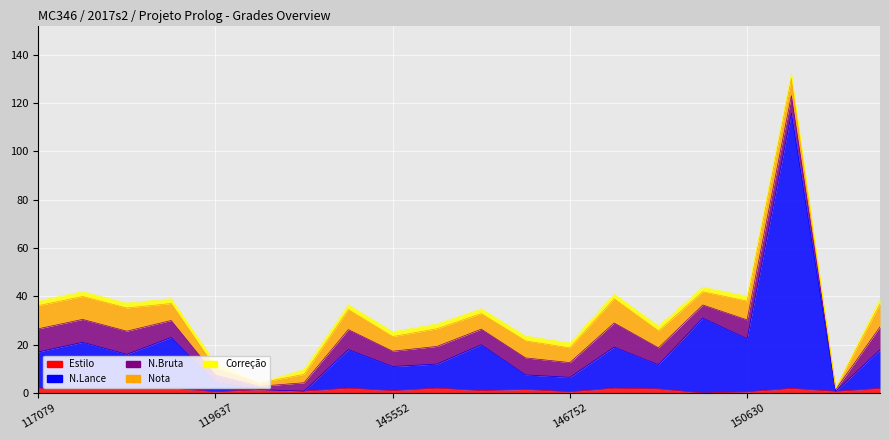

Rank the series by their maximum value, from highest to lowest.

N.Lance, N.Bruta, Nota, Estilo, Correção